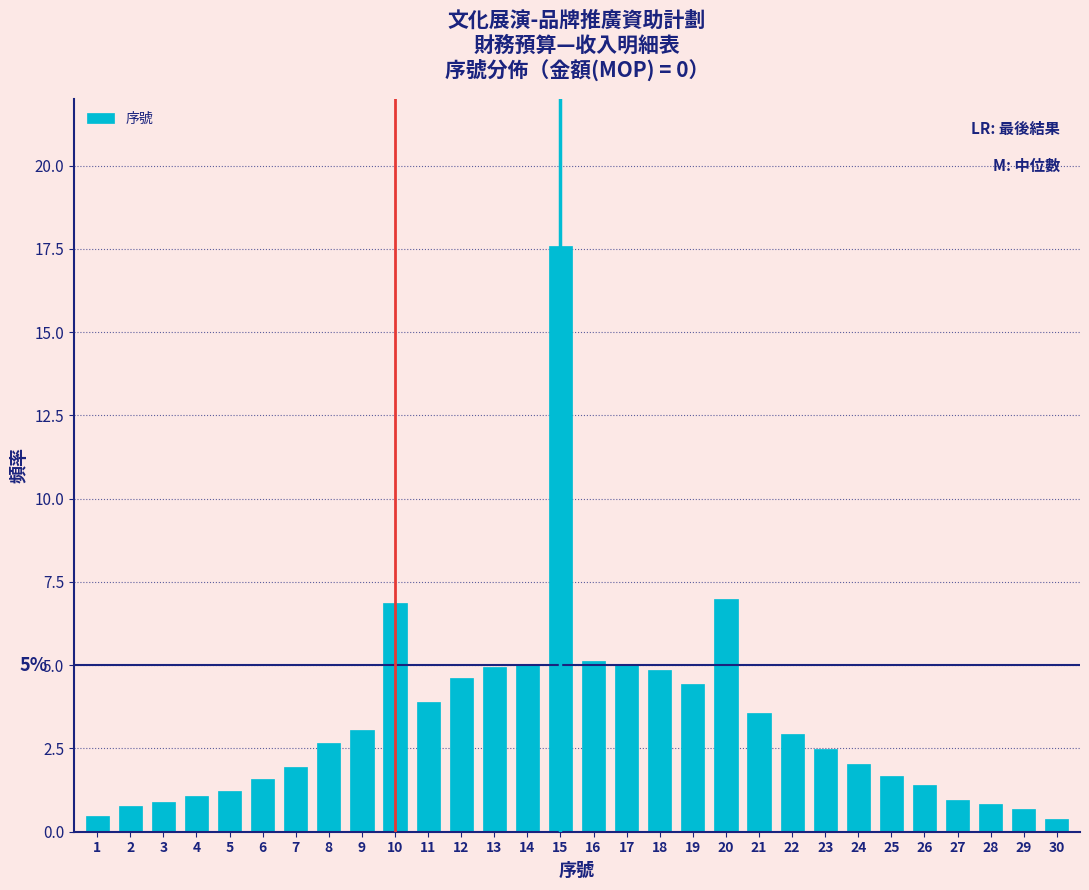

What is the value of the 16th bar from the left?

5.1